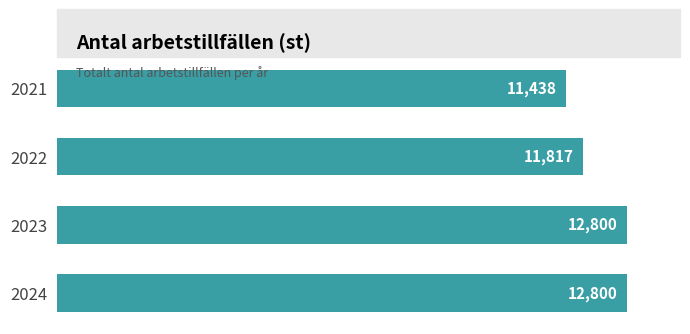

Is it true that the value at 2023 is 17047?

False